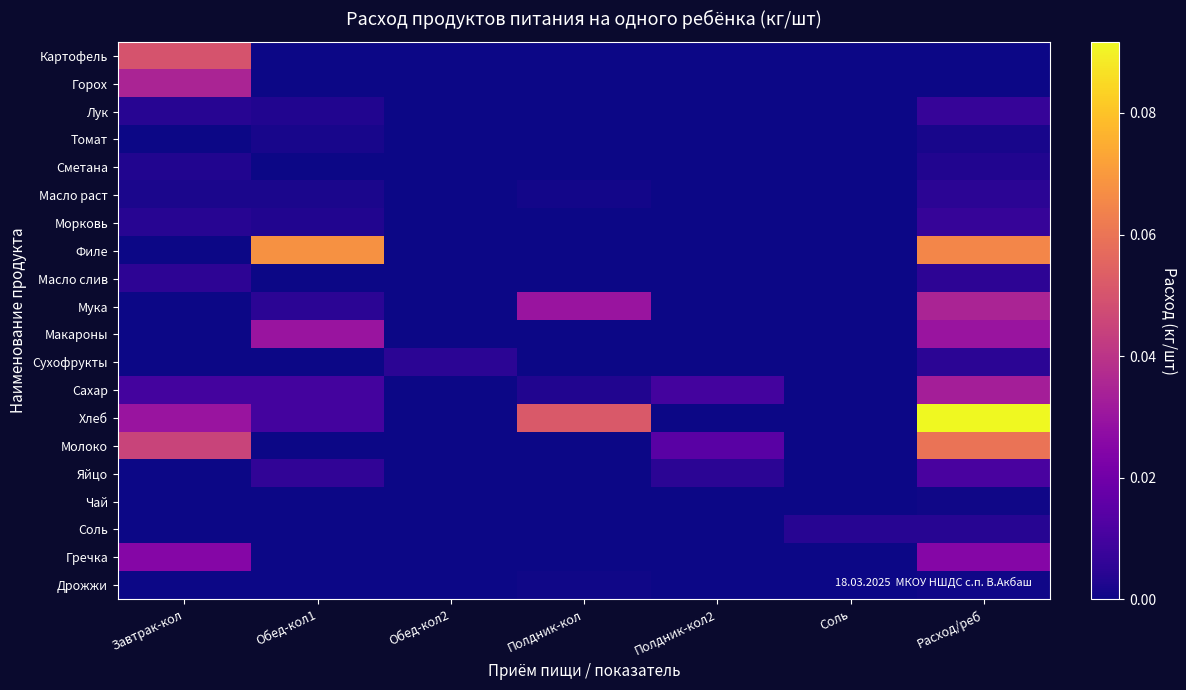

What is the total value across all series at Расход/реб?

0.4